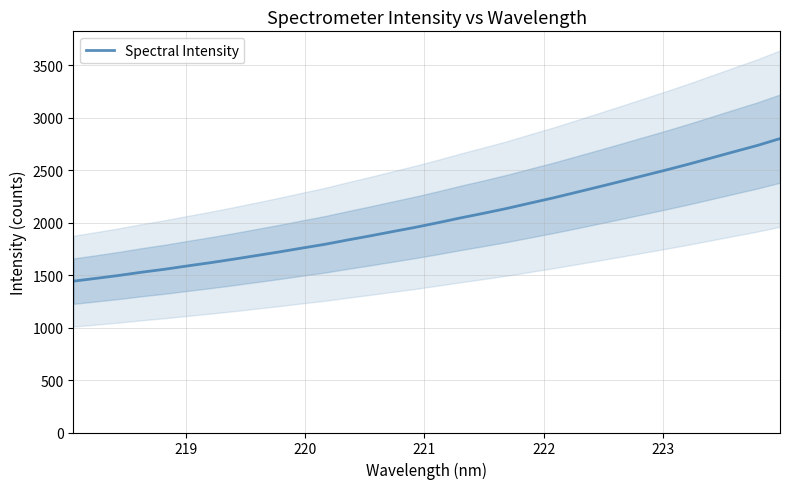

The value at 224 is 404.9. True or false?

False